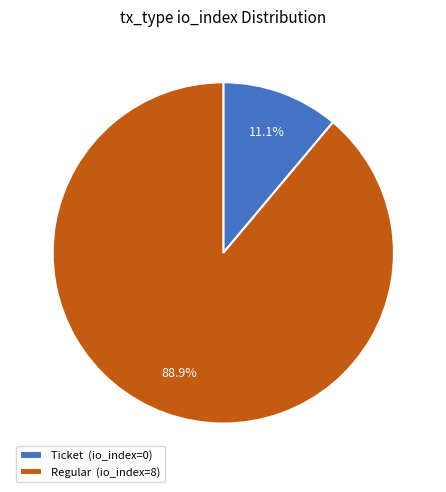

To the nearest percent, what is the combined percentage of Regular (io_index=8) and Ticket (io_index=0)?

100%